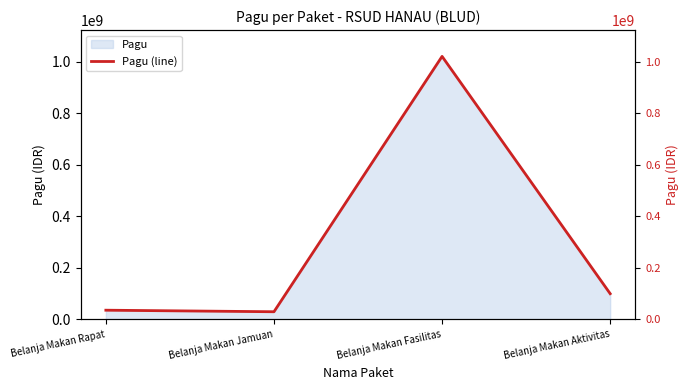

True or false: there are more than 2 points higher than both neighbors.

False